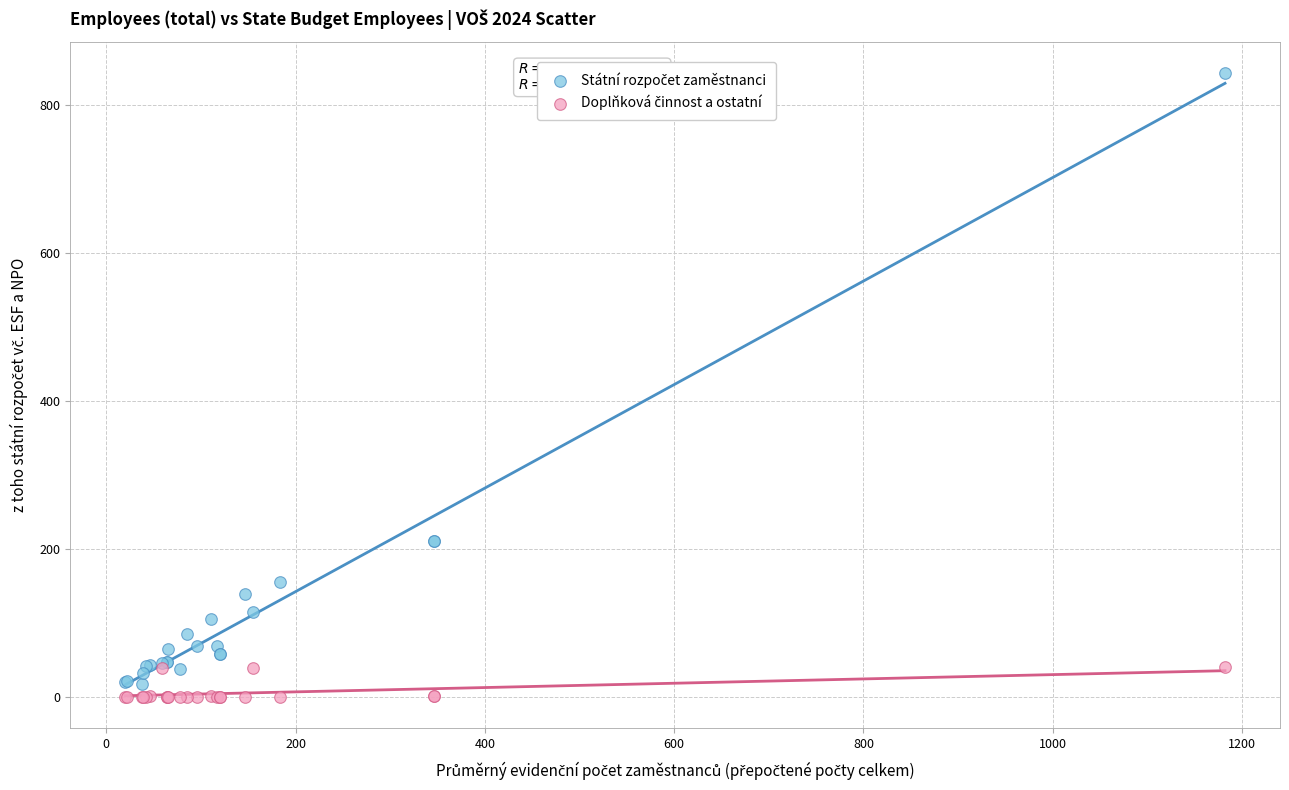

What is the X range (max minus min) for the scatter plot?

1162.3